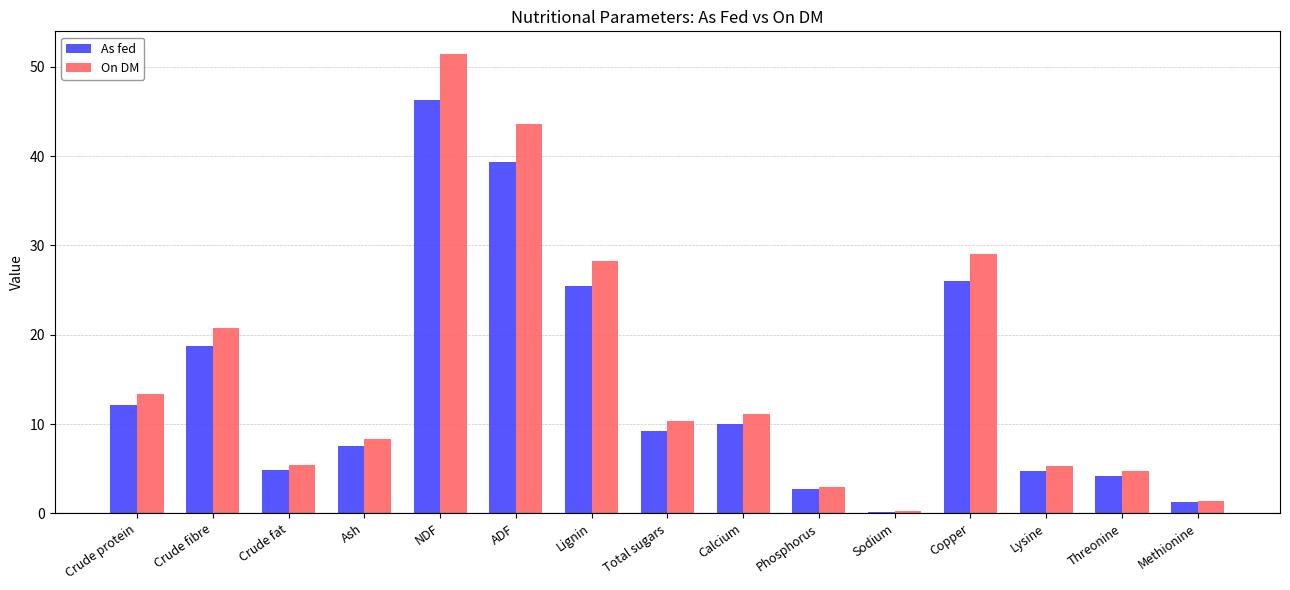

Where is On DM nearest to the value 25?

Lignin